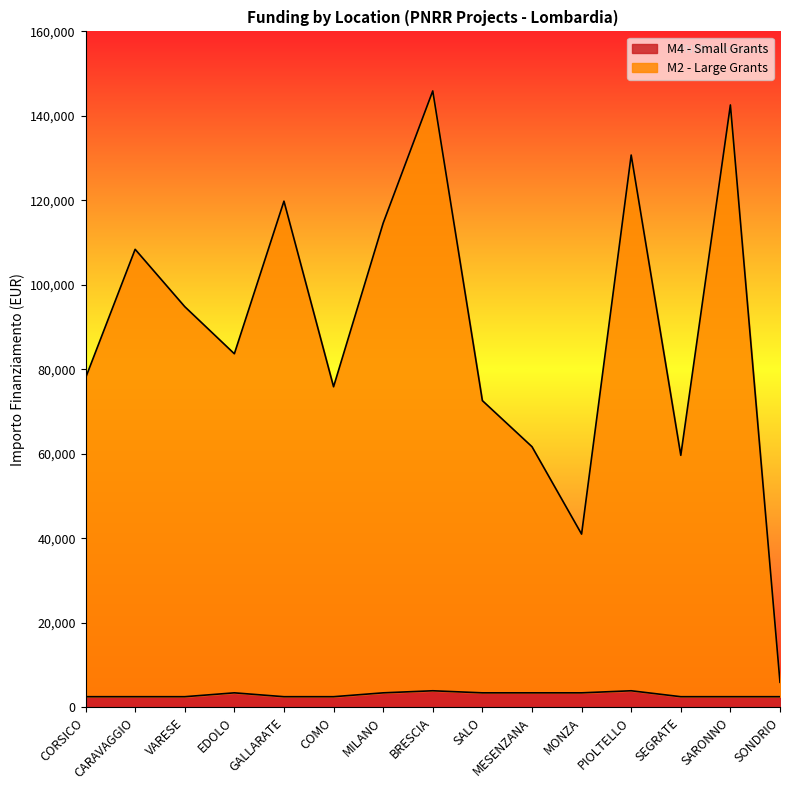

How many lines are shown in the chart?

2